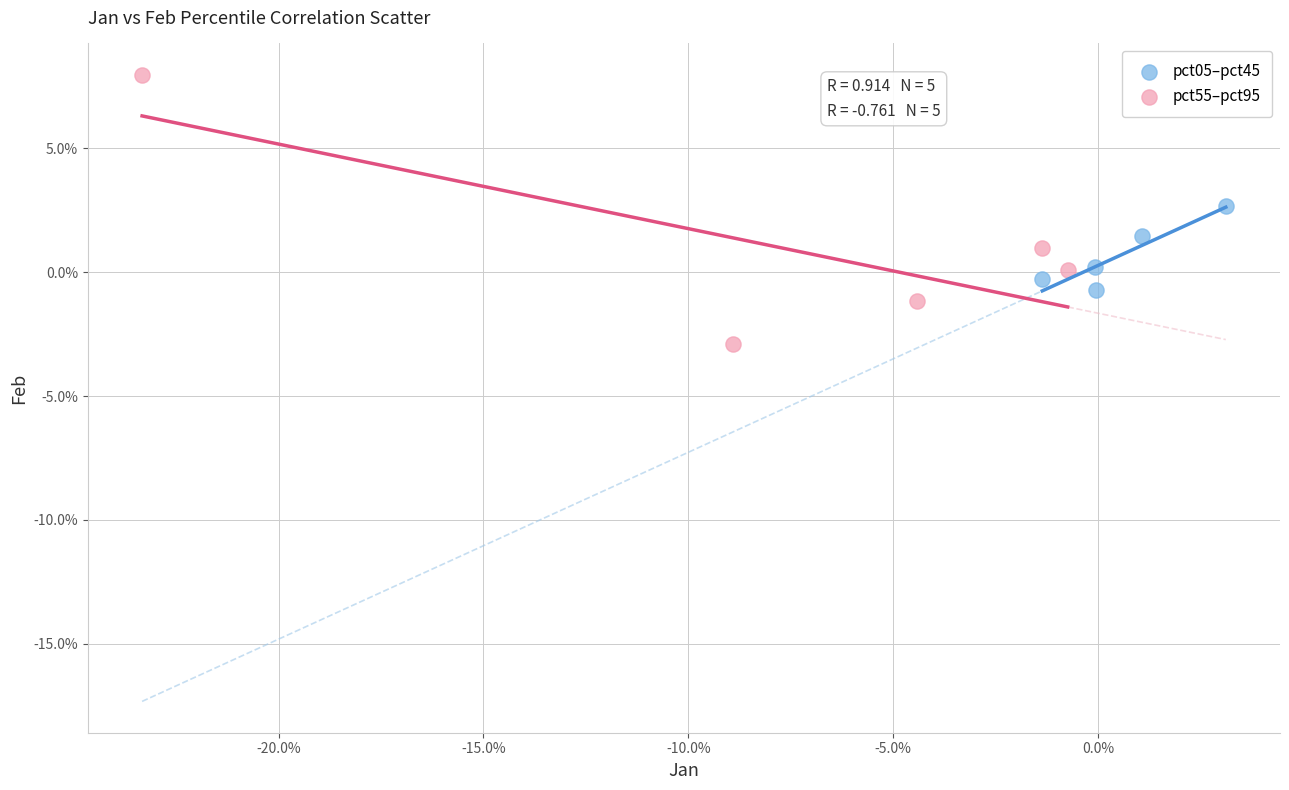

What are all the series names shown in the legend?

pct05–pct45, pct55–pct95